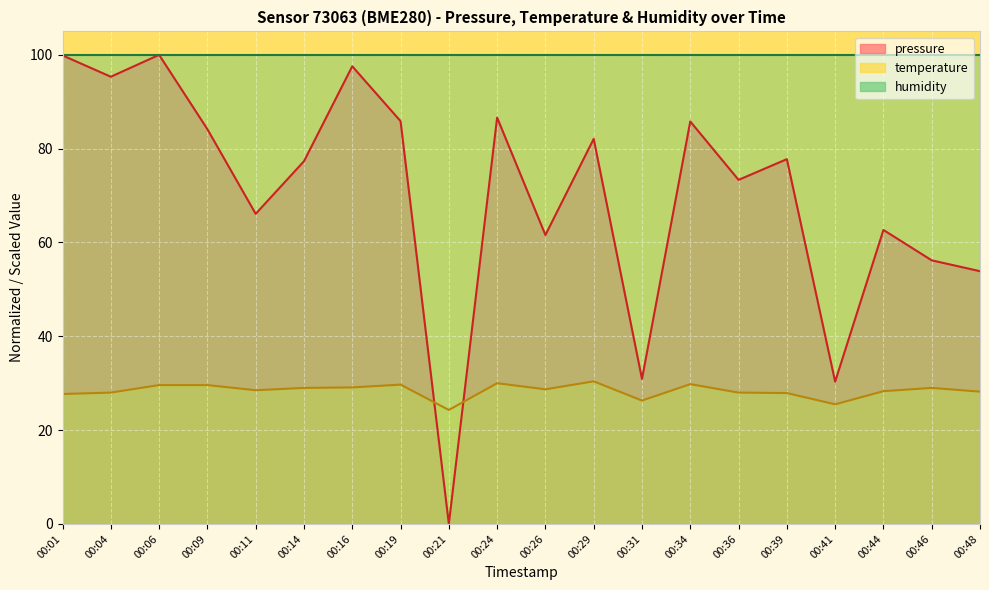

At 00:04, list the series in order from largest to smallest.

humidity, pressure, temperature